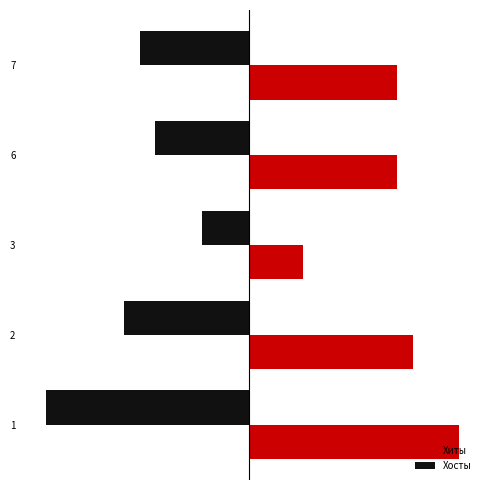

What is the average value of the Хосты series?

-15